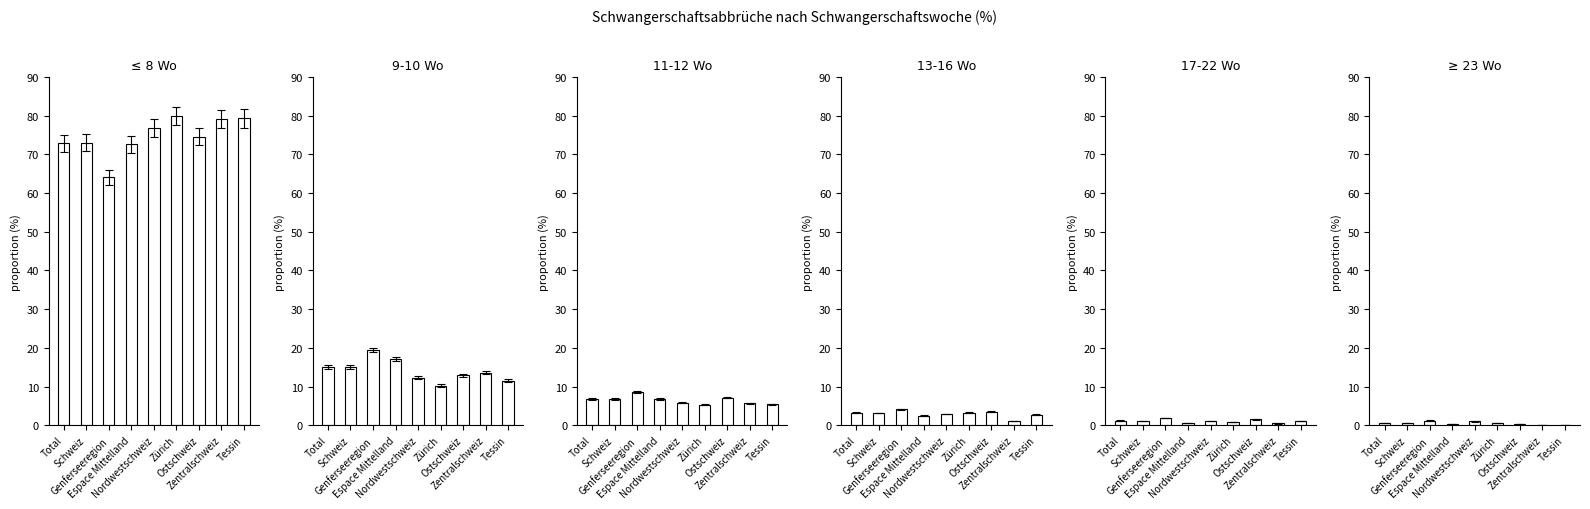

Reading right to left, what are all the values shown in this chart?

≤ 8 Wo: Tessin=79.3	Zentralschweiz=79.2	Ostschweiz=74.6	Zürich=79.9	Nordwestschweiz=76.9	Espace Mittelland=72.6	Genferseeregion=64.1	Schweiz=73.0	Total=72.9
9-10 Wo: Tessin=11.5	Zentralschweiz=13.6	Ostschweiz=12.9	Zürich=10.2	Nordwestschweiz=12.3	Espace Mittelland=17.0	Genferseeregion=19.5	Schweiz=15.0	Total=15.1
11-12 Wo: Tessin=5.4	Zentralschweiz=5.6	Ostschweiz=7.1	Zürich=5.3	Nordwestschweiz=5.8	Espace Mittelland=6.8	Genferseeregion=8.5	Schweiz=6.8	Total=6.7
13-16 Wo: Tessin=2.7	Zentralschweiz=1.0	Ostschweiz=3.5	Zürich=3.2	Nordwestschweiz=2.9	Espace Mittelland=2.5	Genferseeregion=4.2	Schweiz=3.2	Total=3.2
17-22 Wo: Tessin=1.0	Zentralschweiz=0.4	Ostschweiz=1.5	Zürich=0.7	Nordwestschweiz=1.1	Espace Mittelland=0.6	Genferseeregion=1.8	Schweiz=1.1	Total=1.2
≥ 23 Wo: Tessin=0.0	Zentralschweiz=0.1	Ostschweiz=0.4	Zürich=0.5	Nordwestschweiz=1.0	Espace Mittelland=0.3	Genferseeregion=1.2	Schweiz=0.7	Total=0.7